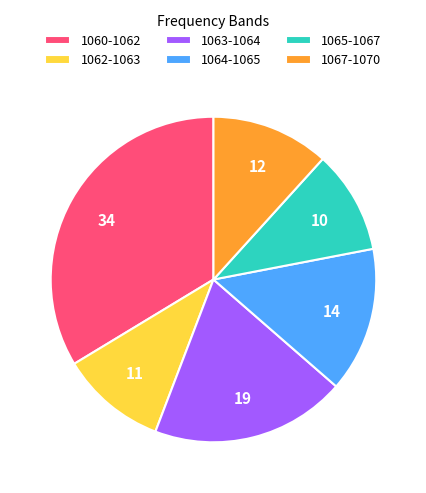

Between 1064-1065 and 1062-1063, which is larger?

1064-1065